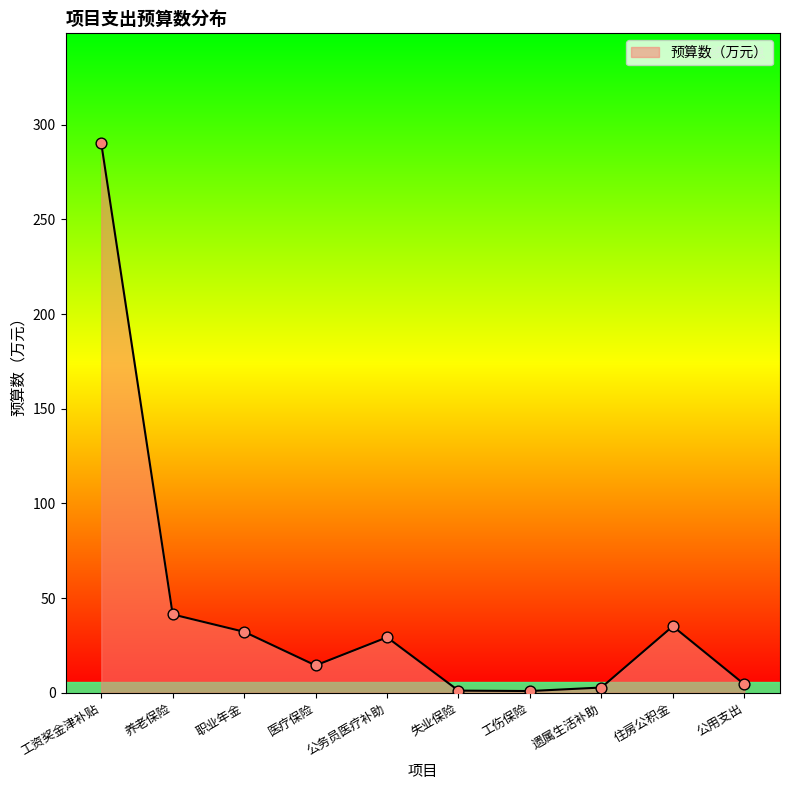

What is the change in value from 工资奖金津补贴 to 职业年金?

-258.0